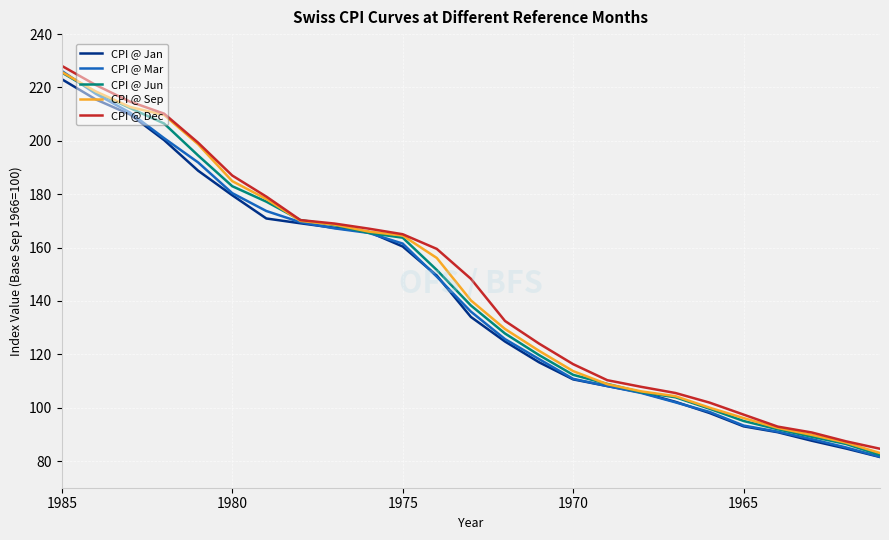

What is the greatest value displayed?

228.1